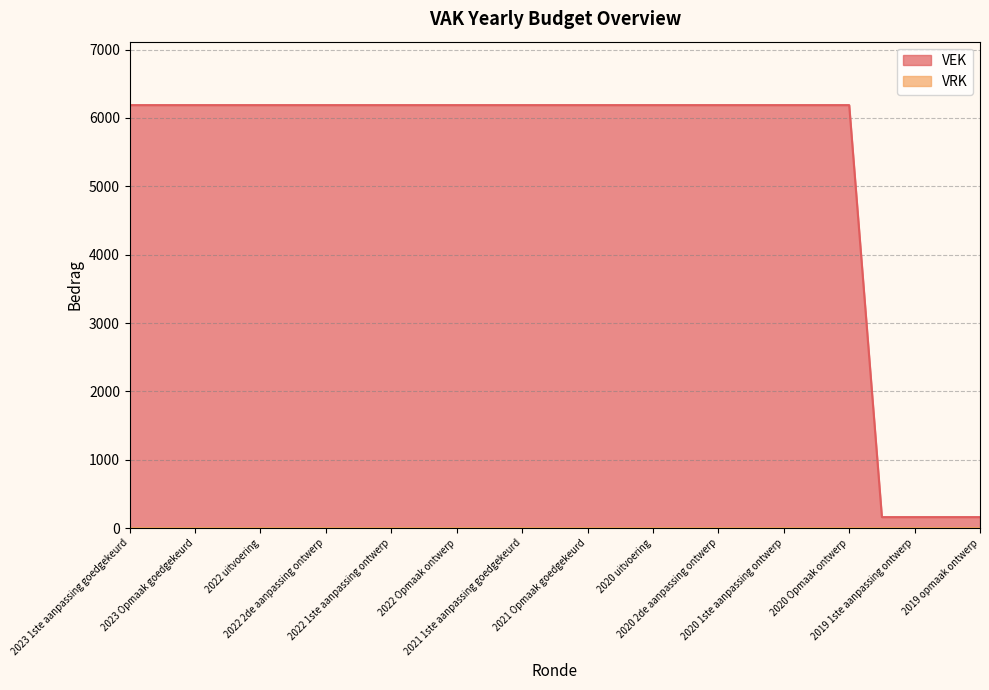

True or false: the data has more than 0 interior local peaks.

False